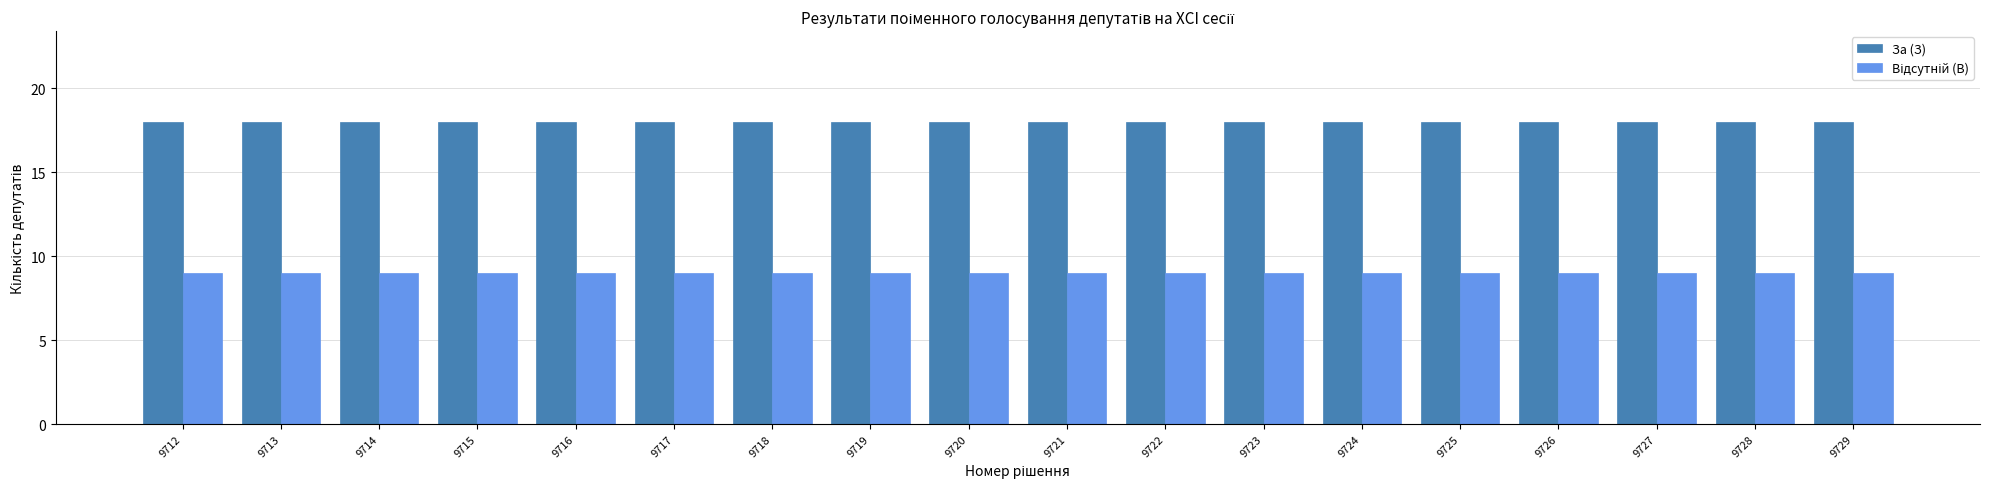

What is the total value across all series at 9729?

27